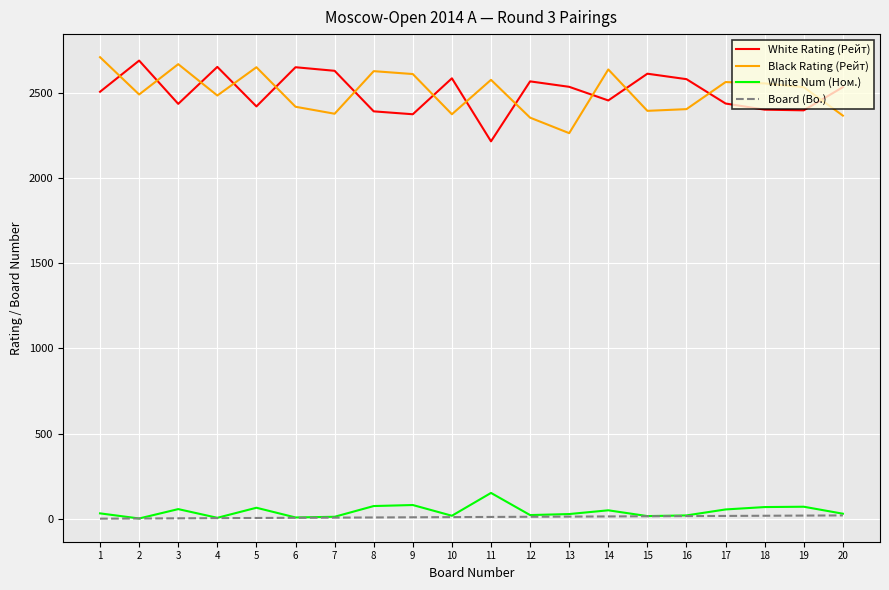

Is the value of White Num (Ном.) at 18 greater than the value of White Rating (Рейт) at 3?

No